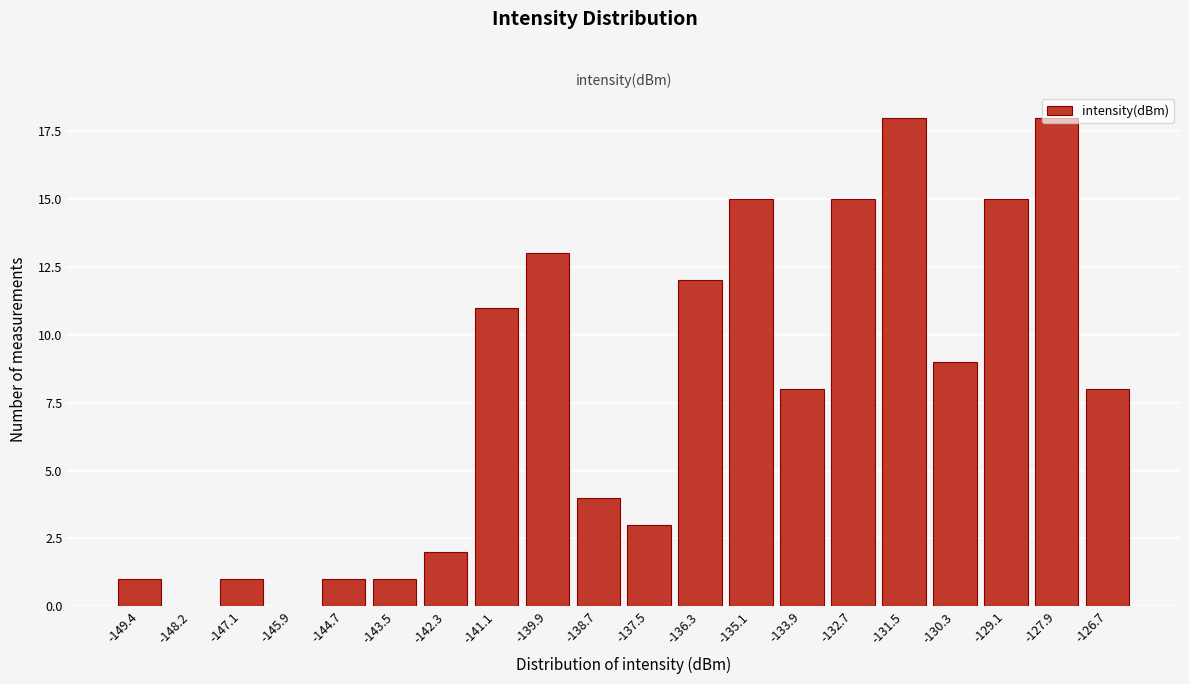

What is the sum of the values at -130.3 and -126.7?

17